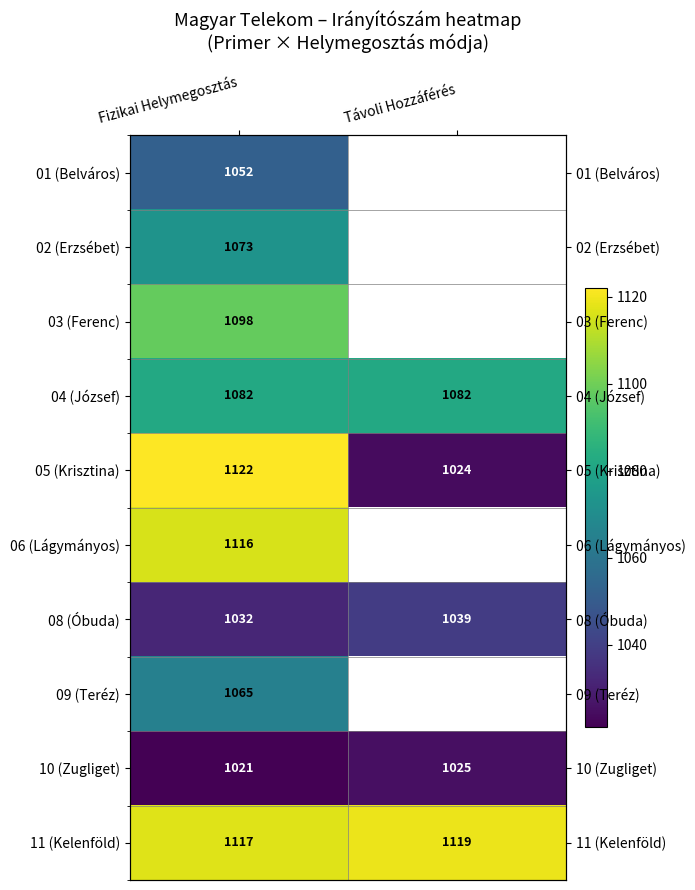

Between Fizikai Helymegosztás and Távoli Hozzáférés, which series saw the biggest shift?

05 (Krisztina)